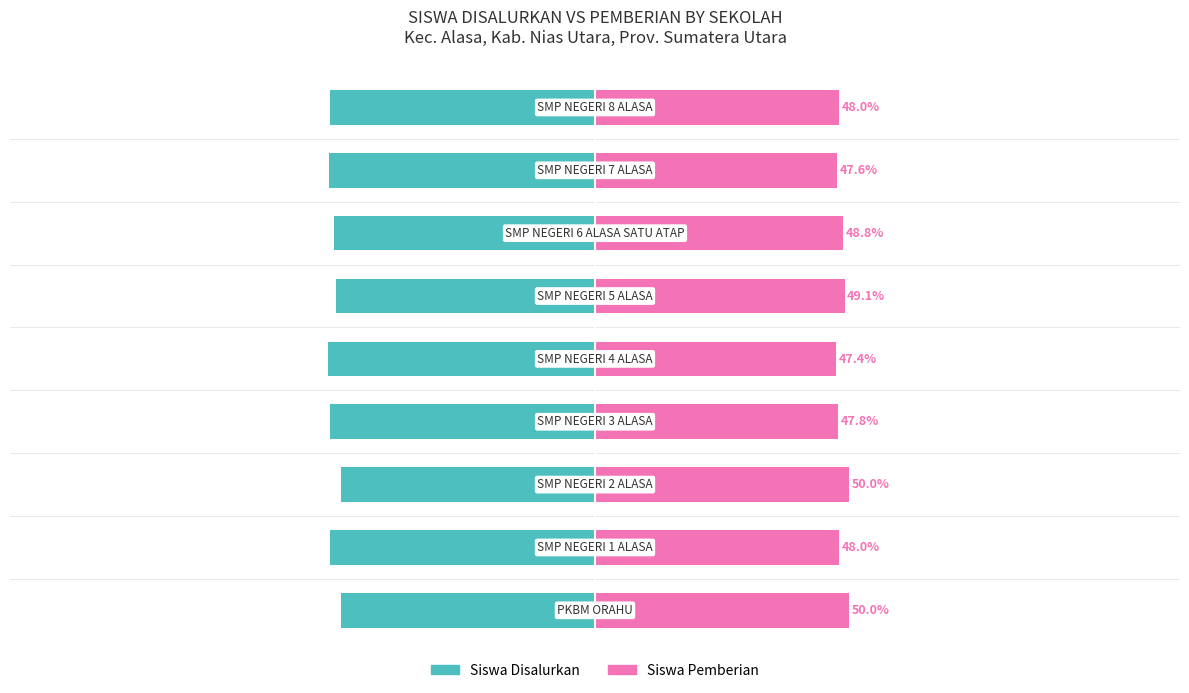

Between 3 and 6, which is larger?

6